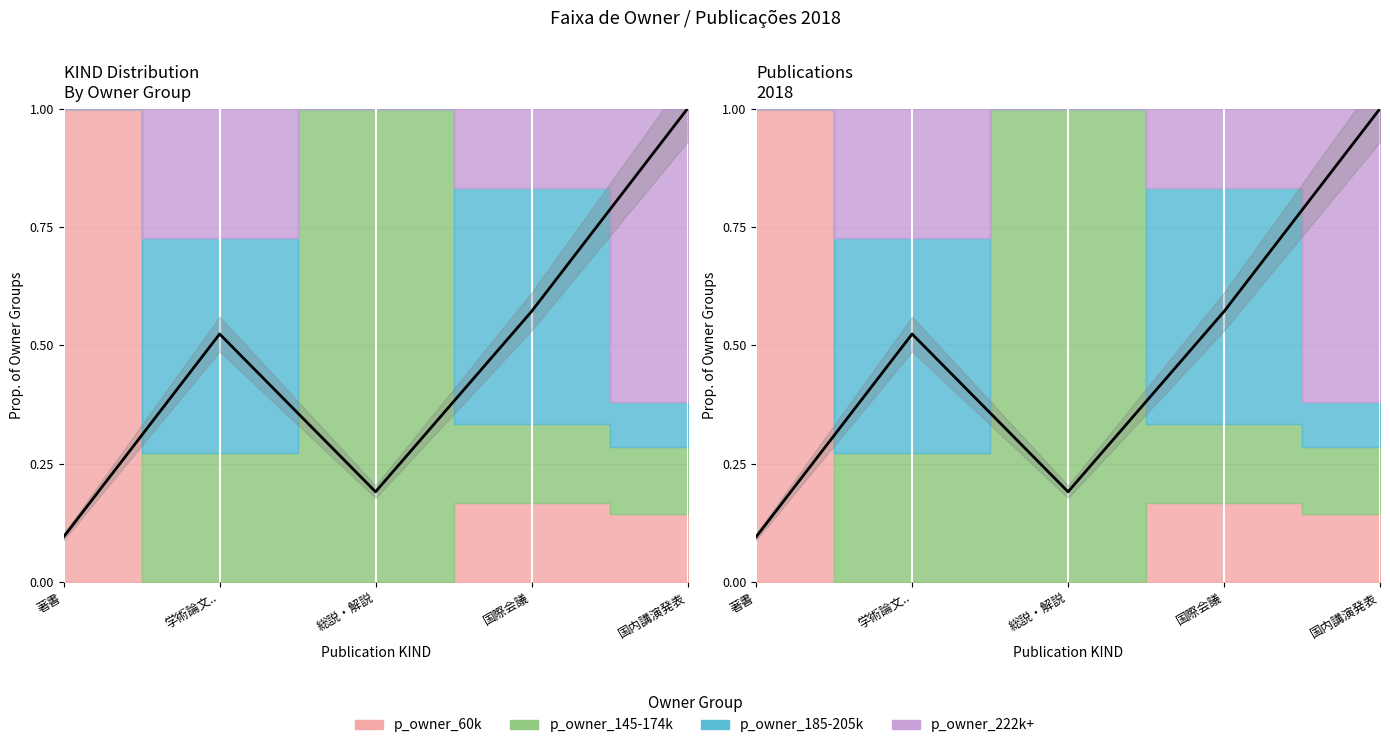

Reading left to right, extract all data points from this chart.

0.1	0.5	0.2	0.6	1.0